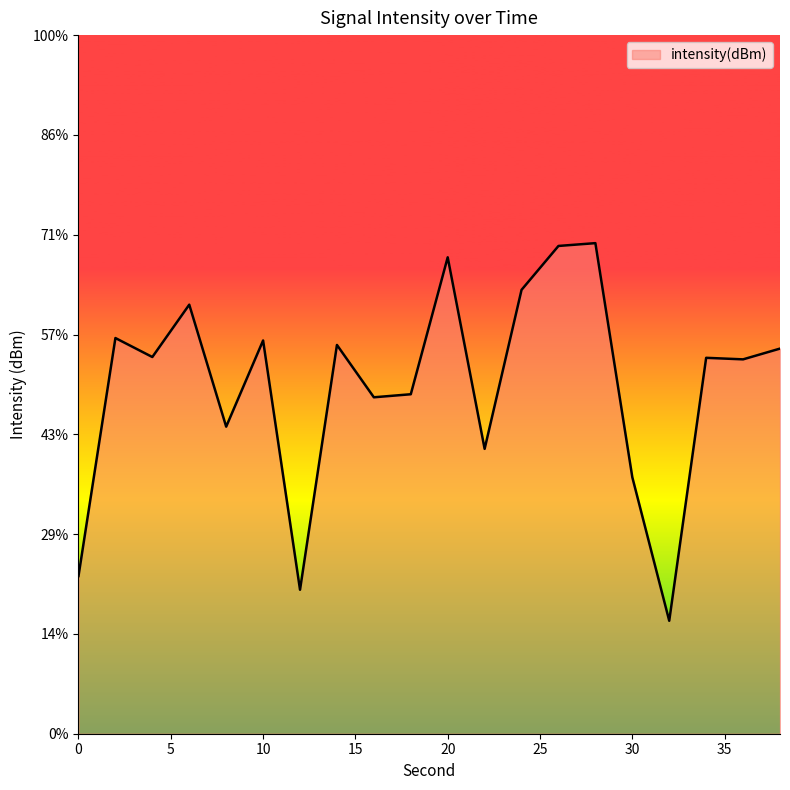

What value does the data have at 28?

-125.4